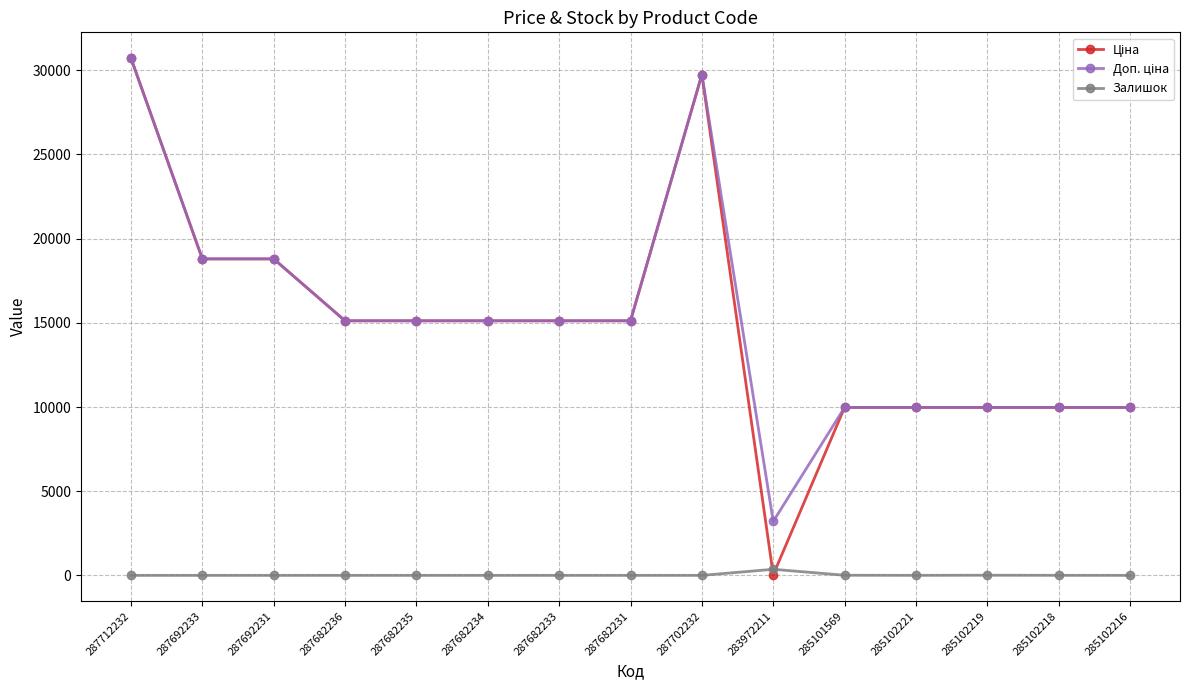

What is the spread (max minus min) of values at 287682234?

15120.0